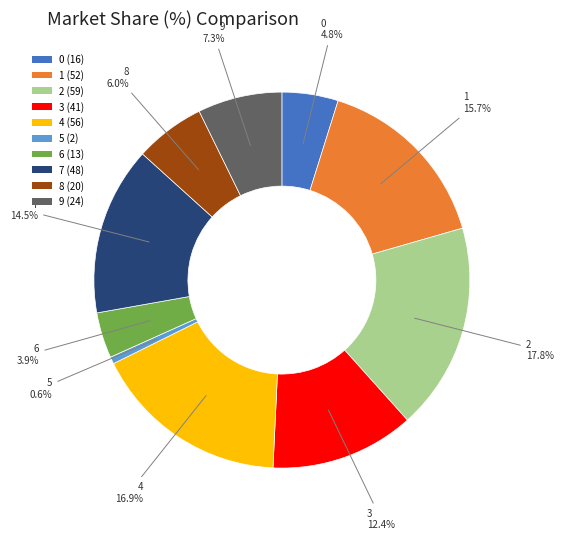

How many slices are in this pie chart?

10